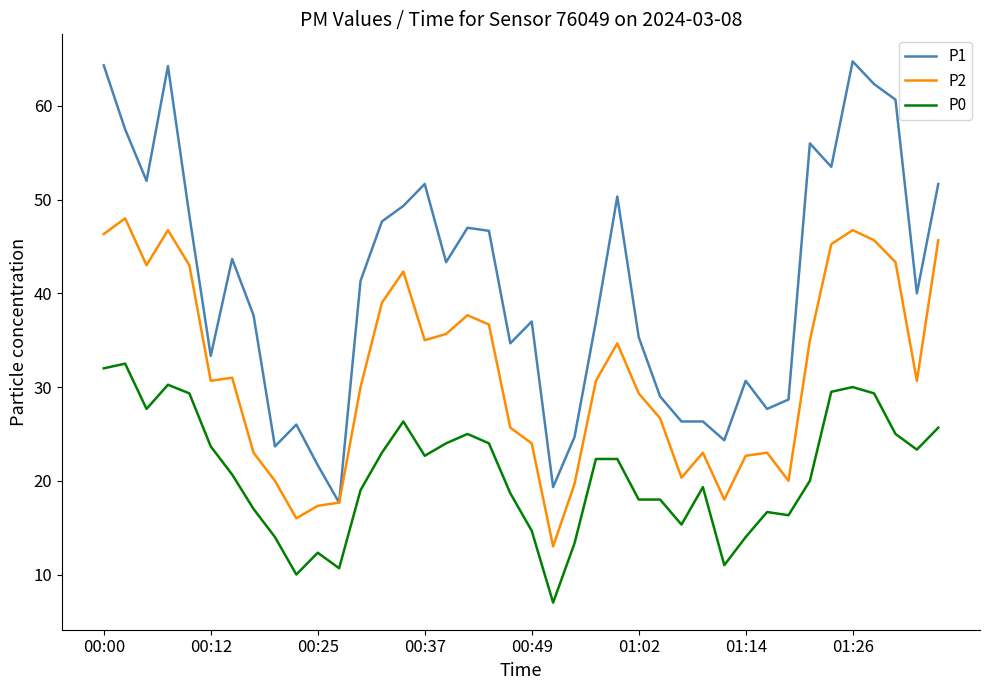

True or false: P2 and P0 intersect in this chart.

False